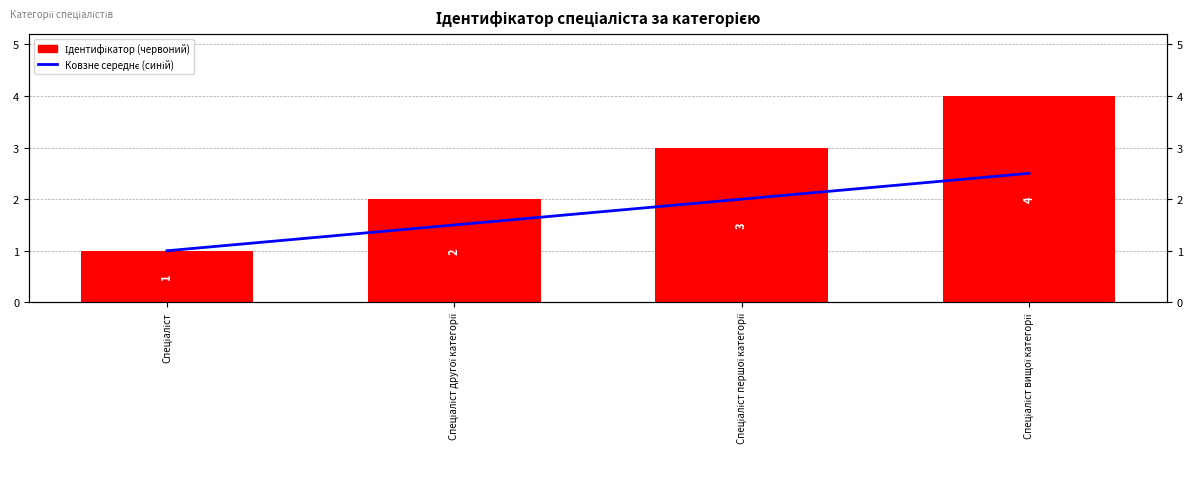

What is the value of the Ідентифікатор bar at the 1st from the left?

1.0